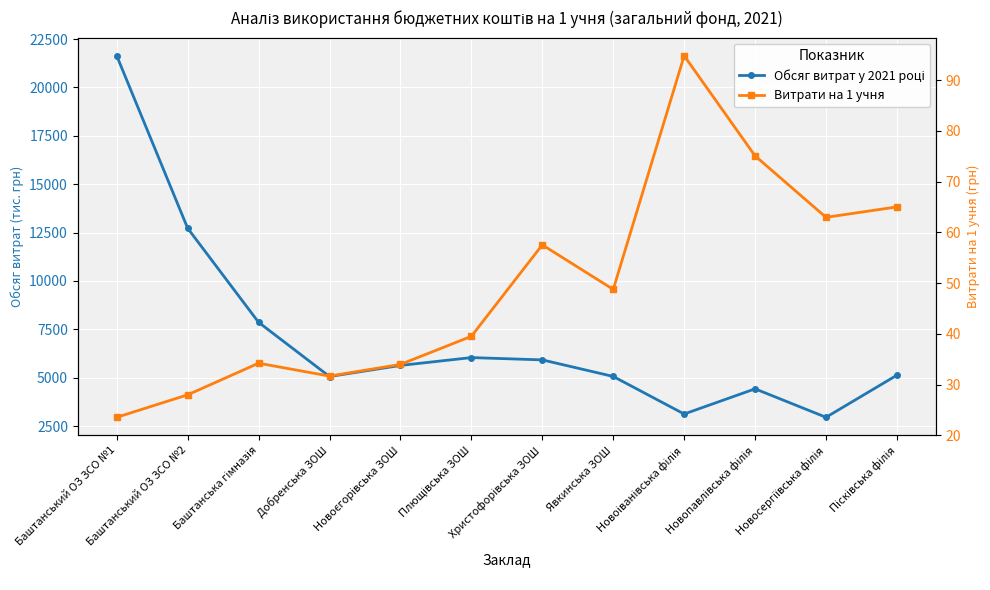

True or false: Витрати на 1 учня and Обсяг витрат у 2021 році intersect in this chart.

False